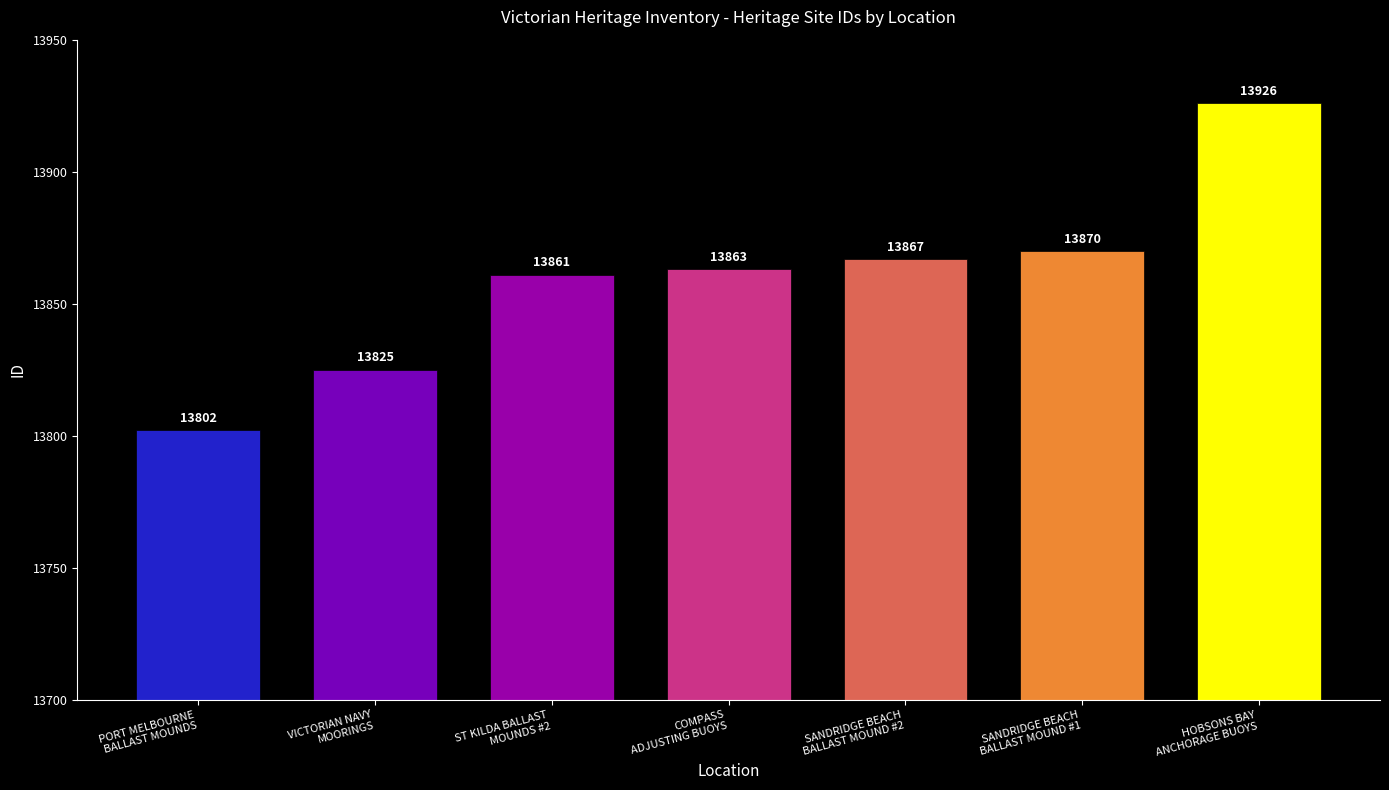

Are the bars horizontal?

No